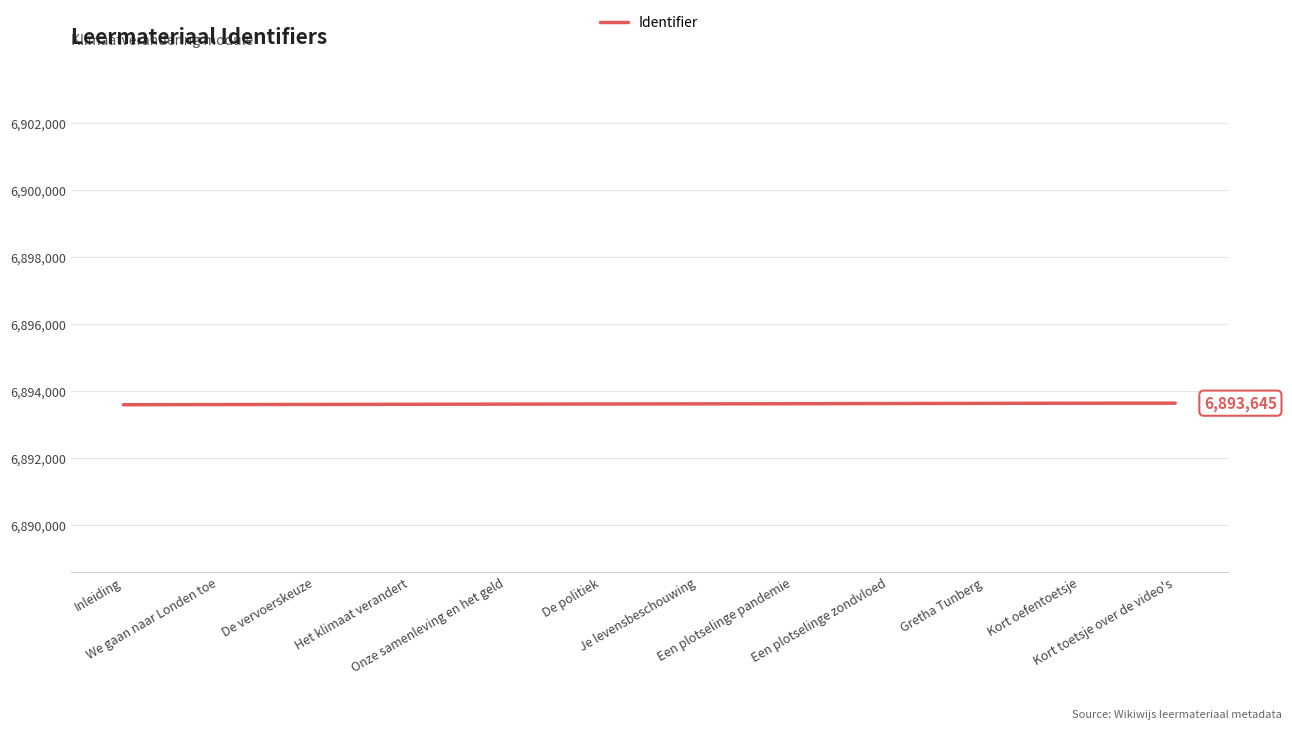

What is the minimum value shown in the chart?

6893598